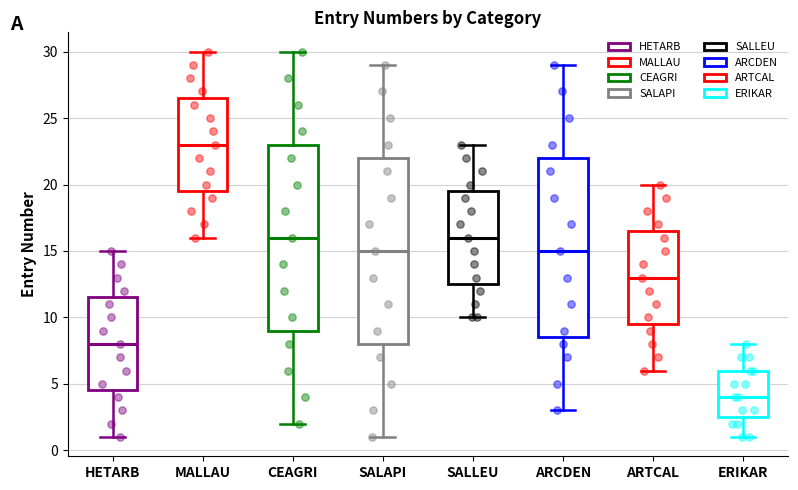

Reading left to right, read every box against the y-axis: the position of its median line, the range the box covers, and the ends of its whiskers. The values are not printed on the chart, so give them approximately, as read against the axis.

HETARB: median 8.0, box 4.5 to 11.5, whiskers 1.0 to 15.0
MALLAU: median 23.0, box 19.5 to 26.5, whiskers 16.0 to 30.0
CEAGRI: median 16.0, box 9.0 to 23.0, whiskers 2.0 to 30.0
SALAPI: median 15.0, box 8.0 to 22.0, whiskers 1.0 to 29.0
SALLEU: median 16.0, box 12.5 to 19.5, whiskers 10.0 to 23.0
ARCDEN: median 15.0, box 8.5 to 22.0, whiskers 3.0 to 29.0
ARTCAL: median 13.0, box 9.5 to 16.5, whiskers 6.0 to 20.0
ERIKAR: median 4.0, box 2.5 to 6.0, whiskers 1.0 to 8.0